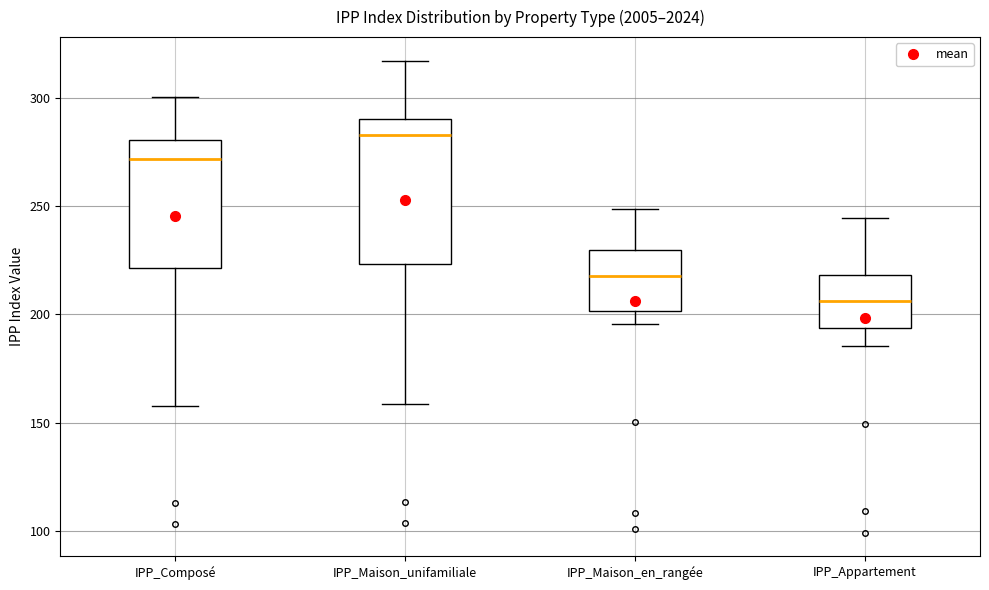

Where is the upper edge of the box for IPP_Maison_unifamiliale on the y-axis? The values are not printed on the chart, so give them approximately, as read against the axis.

290